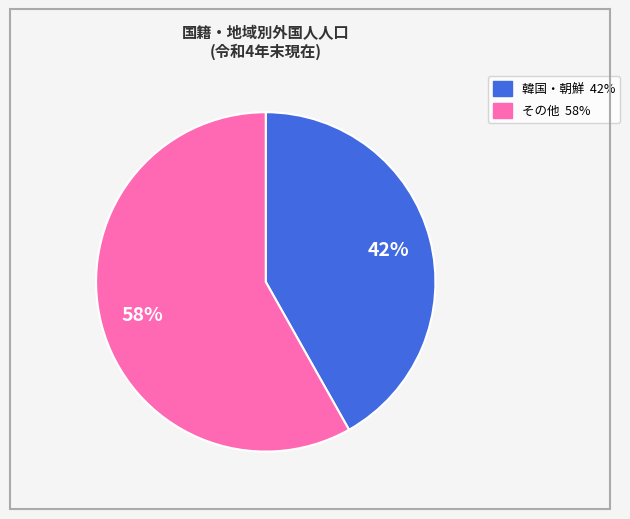

To the nearest percent, what is the difference between the largest and smallest slice percentages?

16%